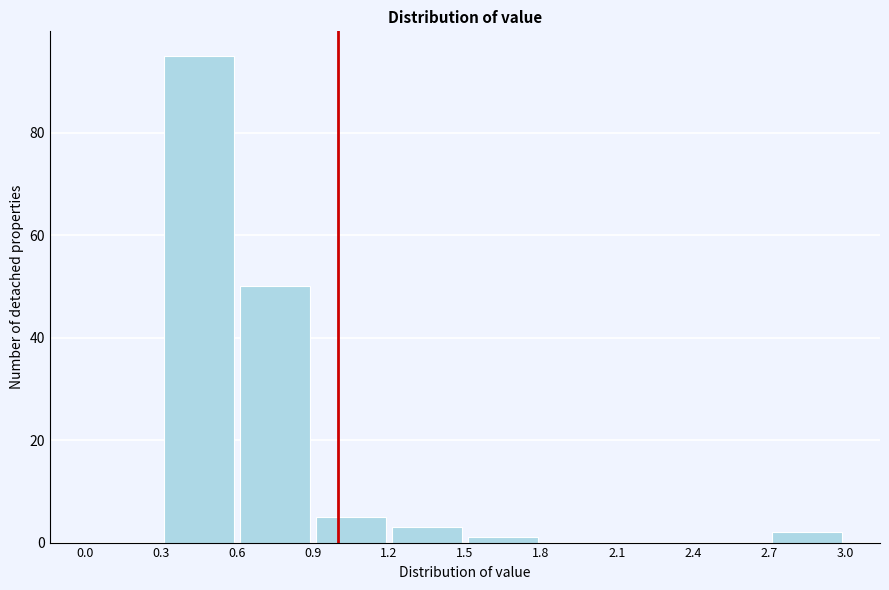

Reading left to right, list every bar in this chart as the range it spans on the x-axis followed by its height. The values are not printed on the chart, so give them approximately, as read against the axis.

0.0 to 0.3: 0
0.3 to 0.6: 96
0.6 to 0.9: 50
0.9 to 1.2: 6
1.2 to 1.5: 4
1.5 to 1.8: under 2
1.8 to 2.1: 0
2.1 to 2.4: 0
2.4 to 2.7: 0
2.7 to 3.0: 2